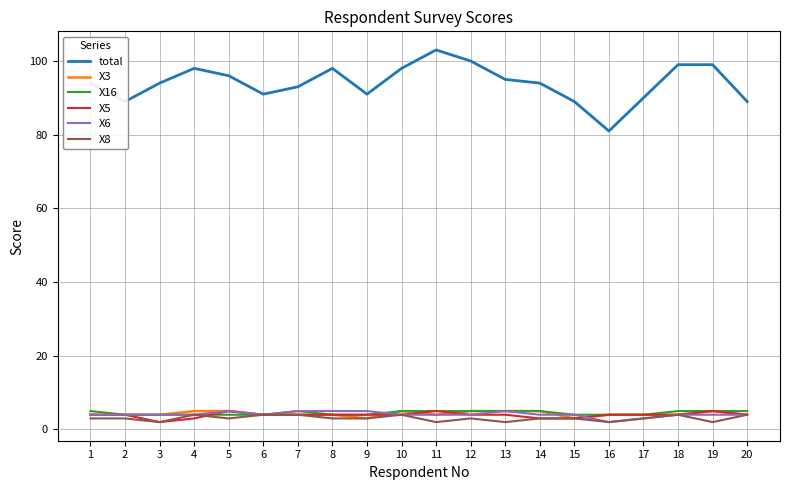

Which series has the largest total across all categories?

total